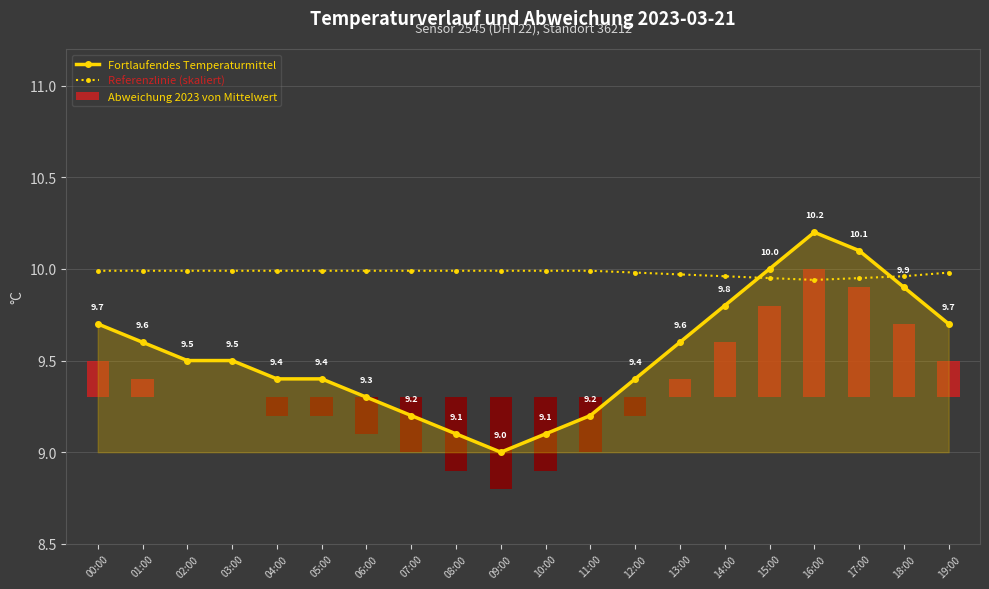

Which category has the highest value across all series?

16:00